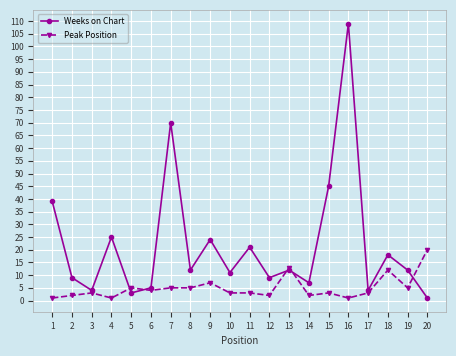

Between which two adjacent categories do Weeks on Chart and Peak Position first intersect?

4 and 5